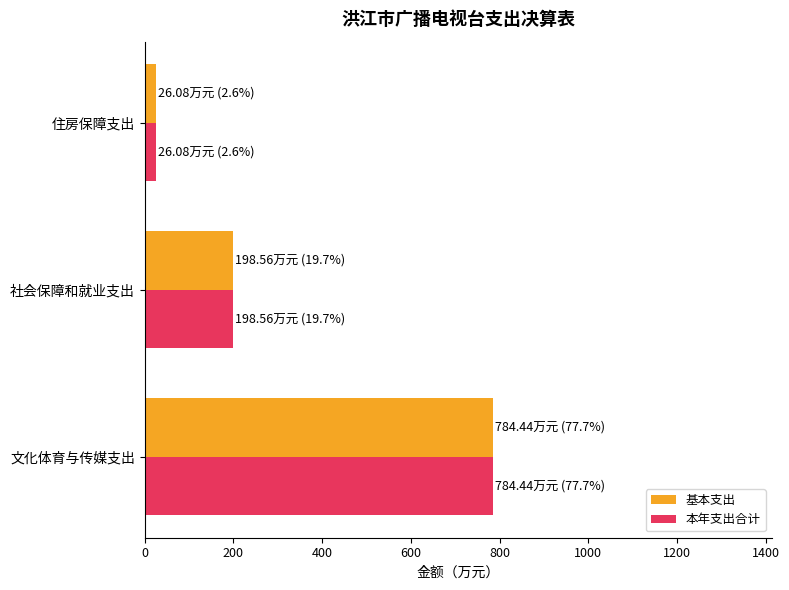

What is the average value of the 本年支出合计 series?

336.4